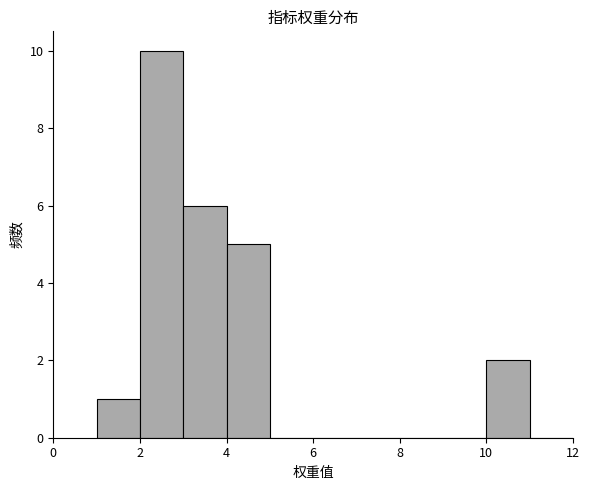

Reading left to right, transcribe this chart: for each bar, give the range it covers on the x-axis and its height. The values are not printed on the chart, so give them approximately, as read against the axis.

1 to 2: 1
2 to 3: 10
3 to 4: 6
4 to 5: 5
5 to 6: 0
6 to 7: 0
7 to 8: 0
8 to 9: 0
9 to 10: 0
10 to 11: 2
11 to 12: 0